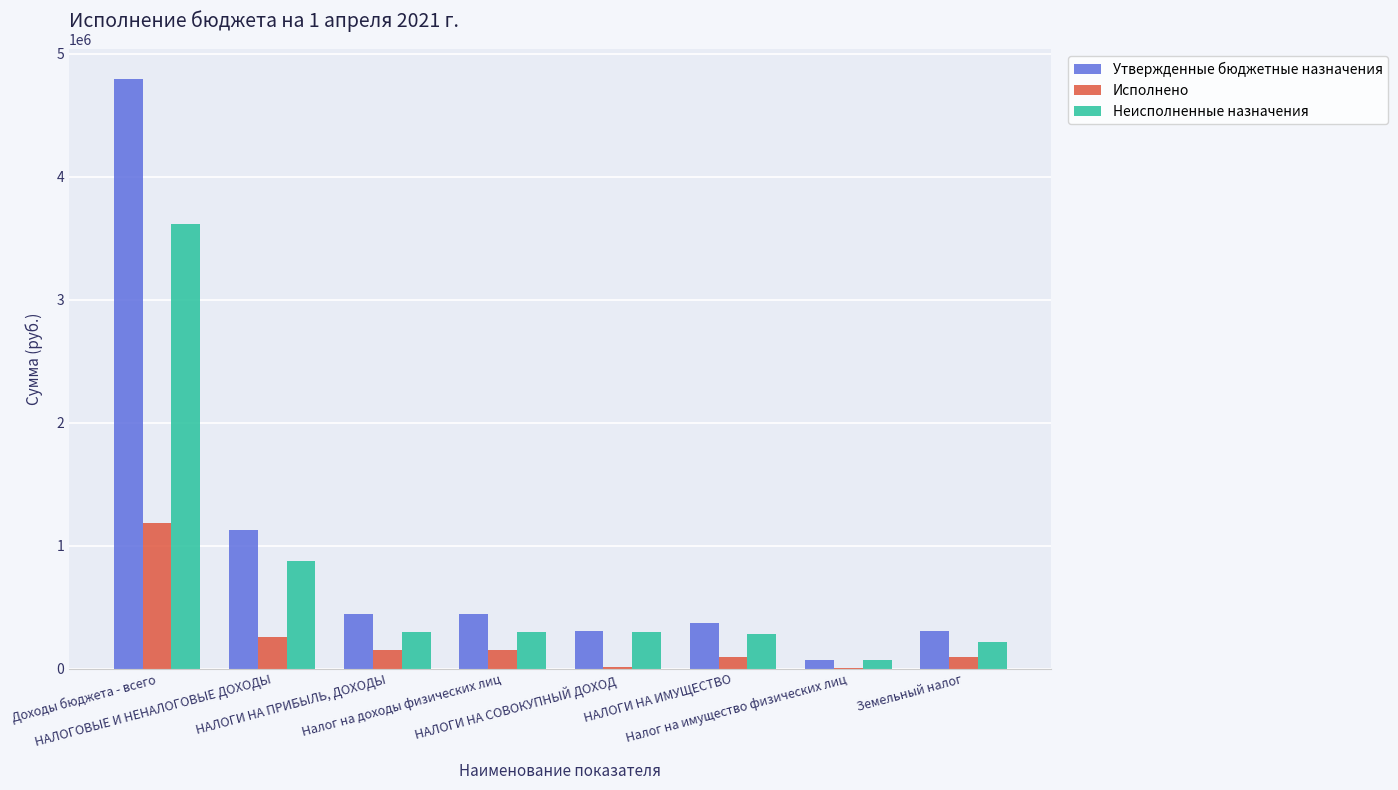

Read the Исполнено value at НАЛОГОВЫЕ И НЕНАЛОГОВЫЕ ДОХОДЫ.

253355.0